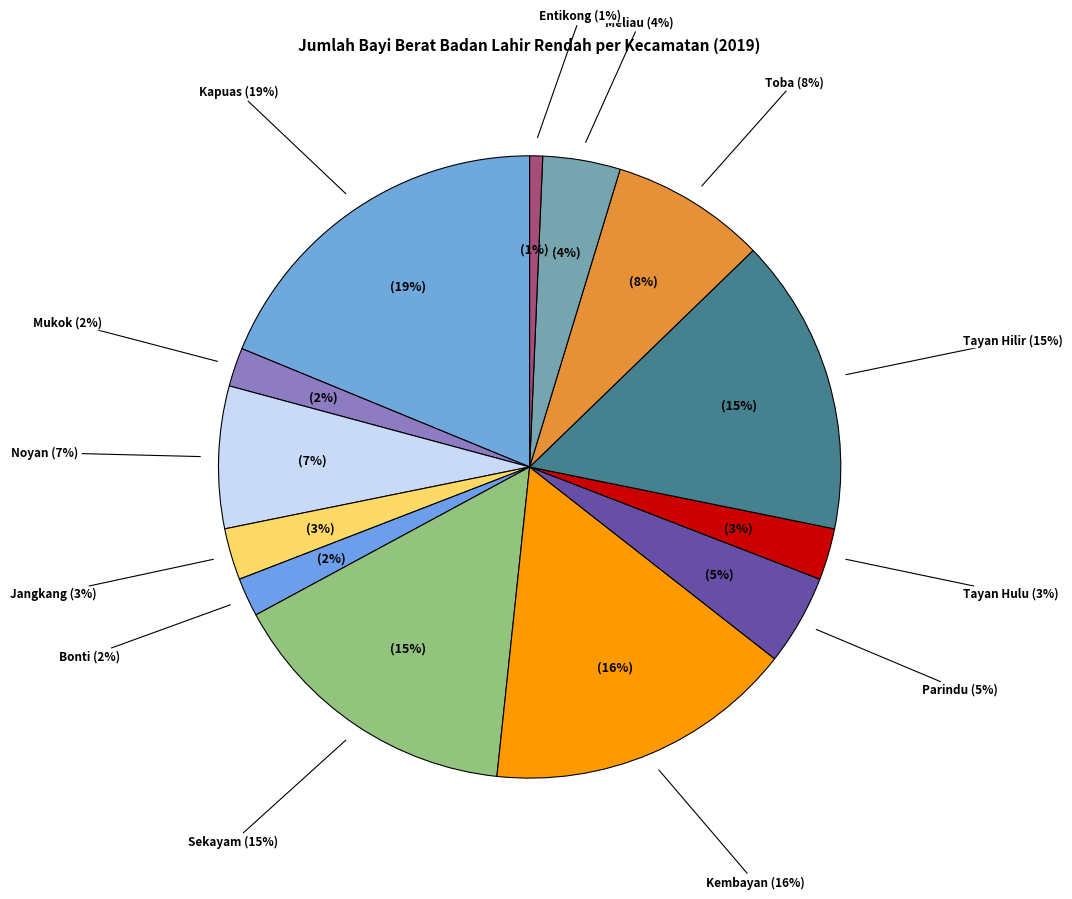

To the nearest percent, what percentage of the pie is Parindu?

5%